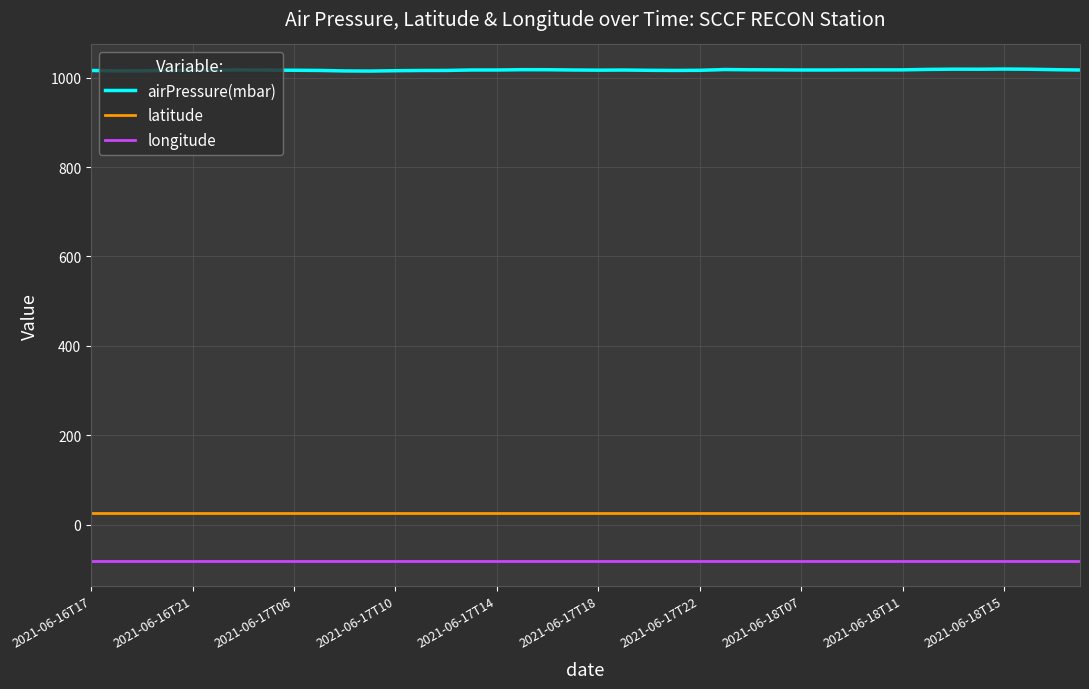

True or false: latitude and longitude cross at least once.

False